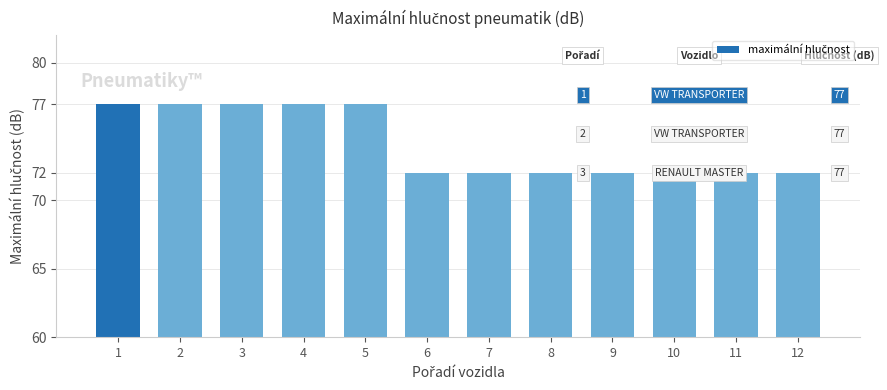

Between 2 and 7, which is larger?

2